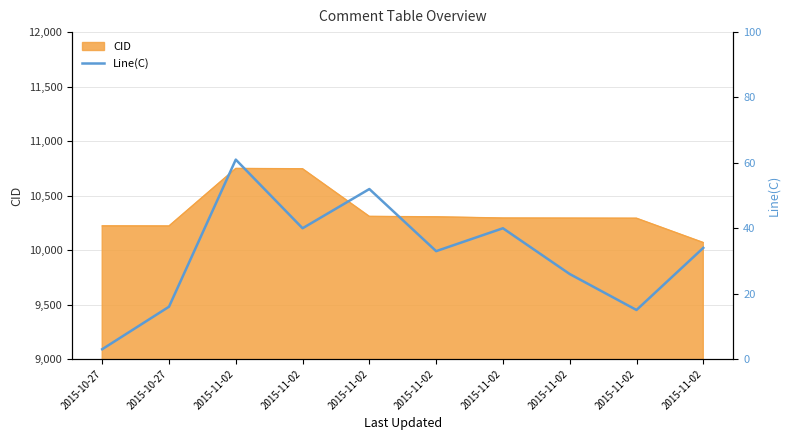

The chart shows a value of 106 at 2015-11-02. True or false?

False